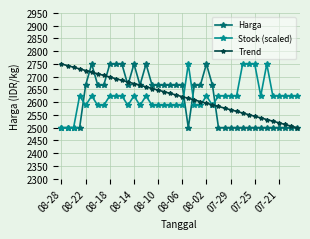

What is the value of the Harga point at the 16th from the left?

2667.0